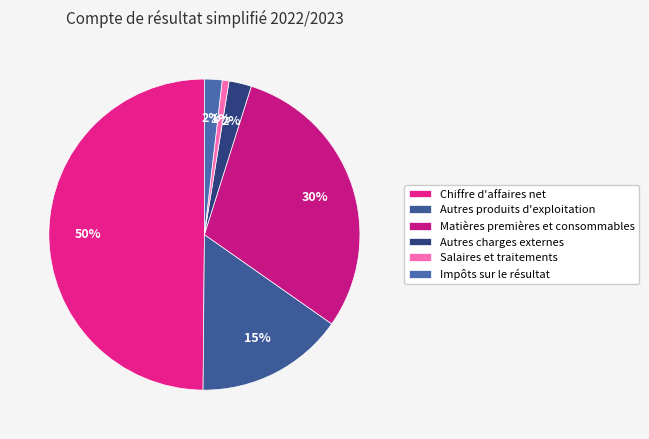

What percentage is the Chiffre d'affaires net slice, to the nearest percent?

50%